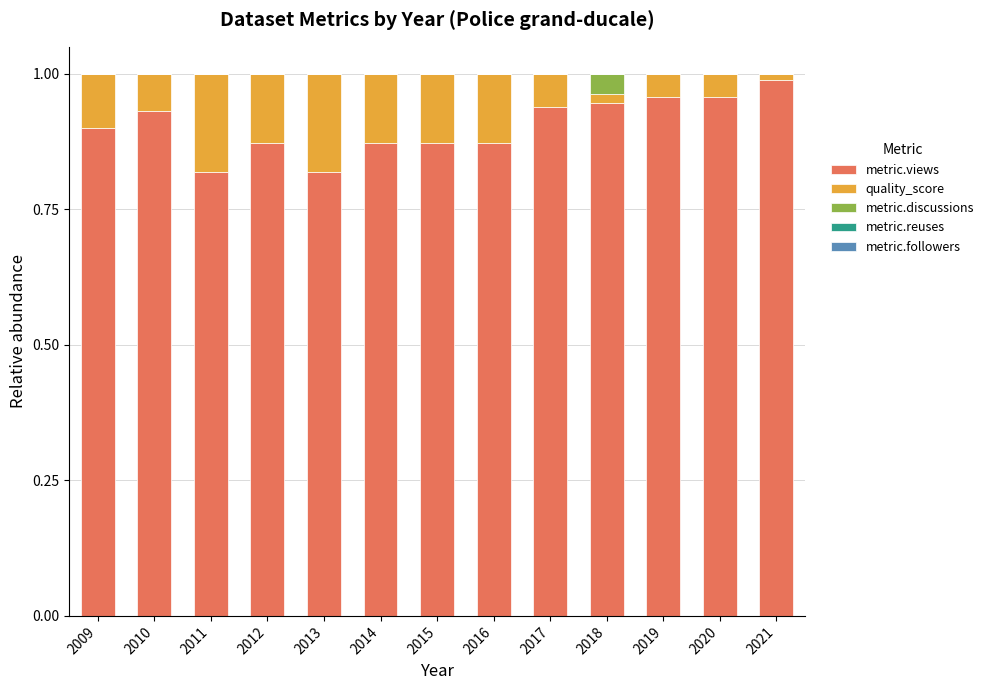

What is the sum of the metric.views values at 2012 and 2013?

1.7